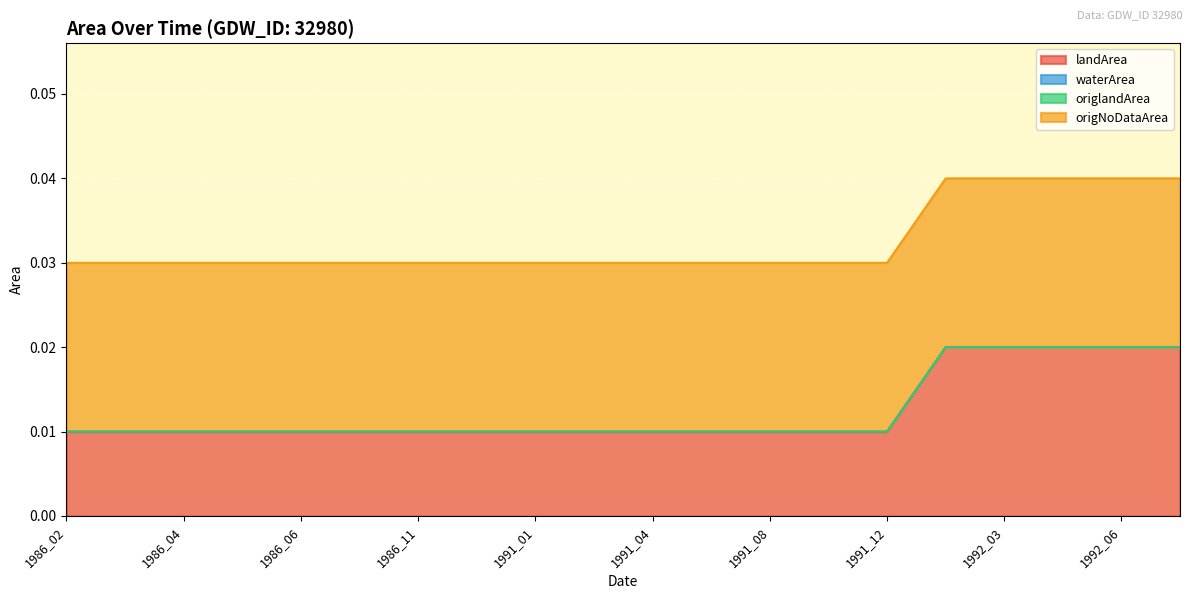

Count the number of categories in the chart.

20